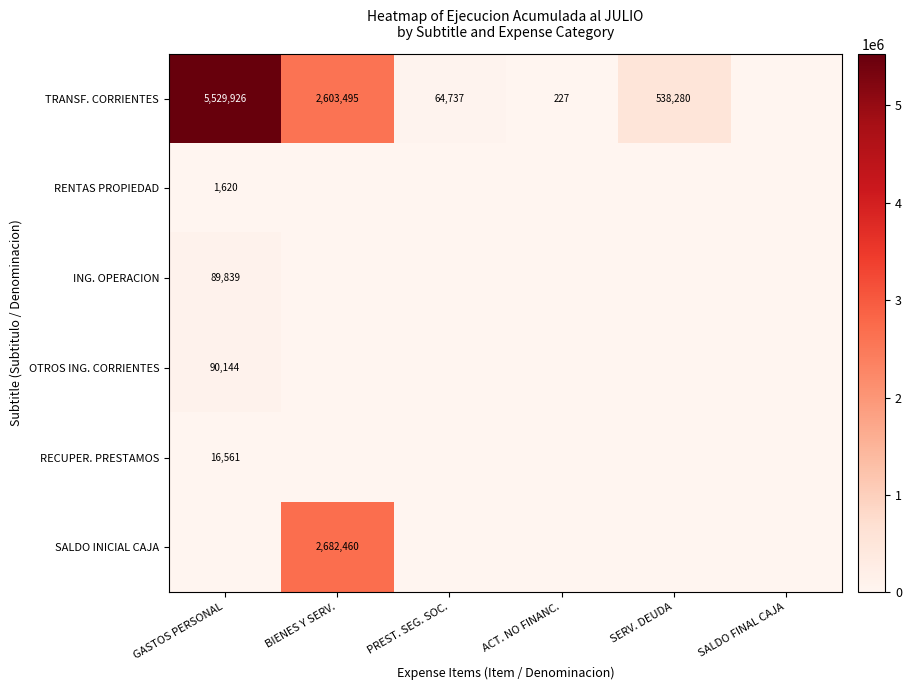

Is it true that TRANSF. CORRIENTES equals 116133 at PREST. SEG. SOC.?

False